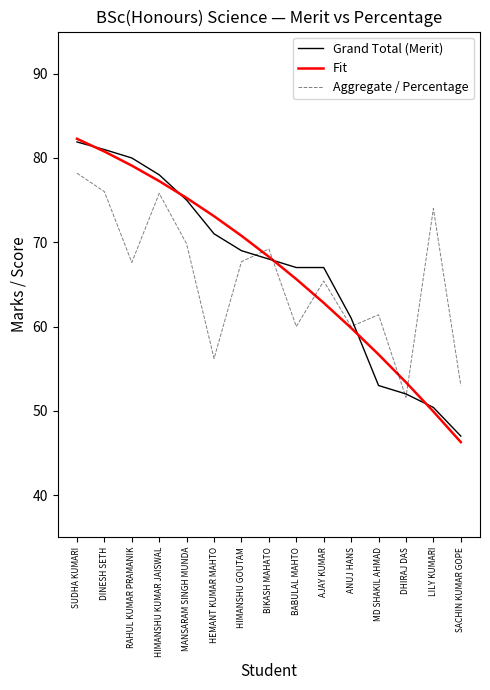

Which label corresponds to the smallest value in the chart?

SACHIN KUMAR GOPE